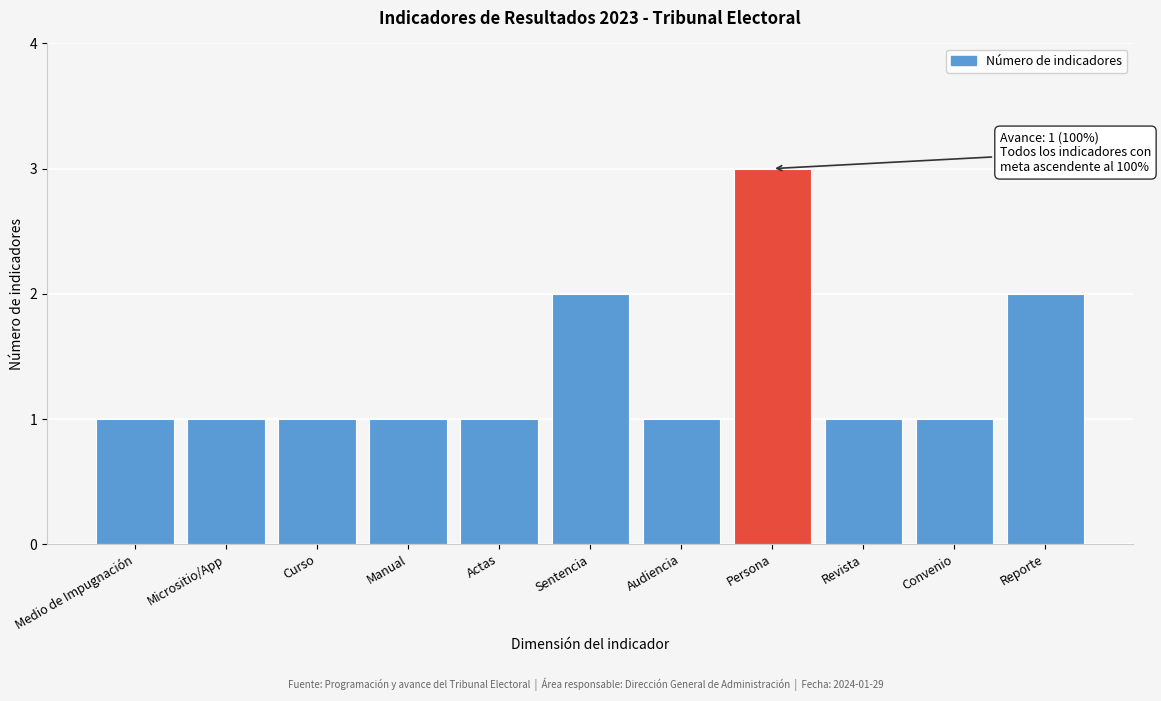

Reading left to right, transcribe all the data shown in this chart.

Medio de Impugnación=1	Micrositio/App=1	Curso=1	Manual=1	Actas=1	Sentencia=2	Audiencia=1	Persona=3	Revista=1	Convenio=1	Reporte=2